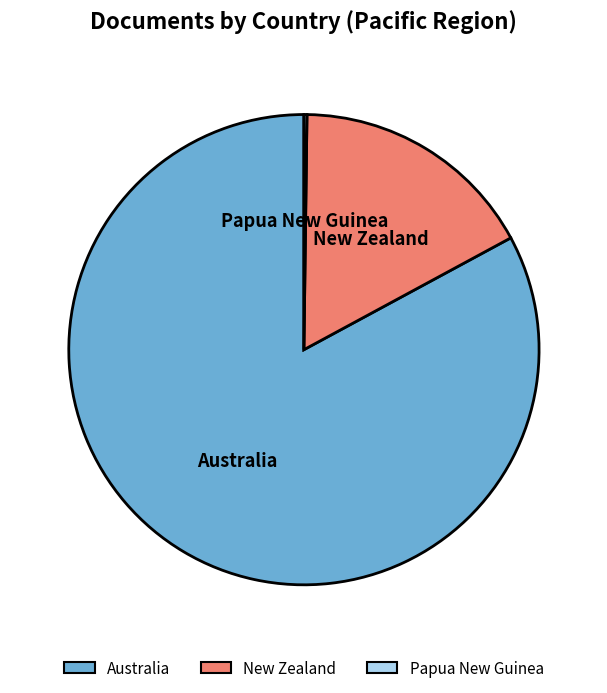

Do New Zealand and Australia together represent more than half of the pie?

Yes